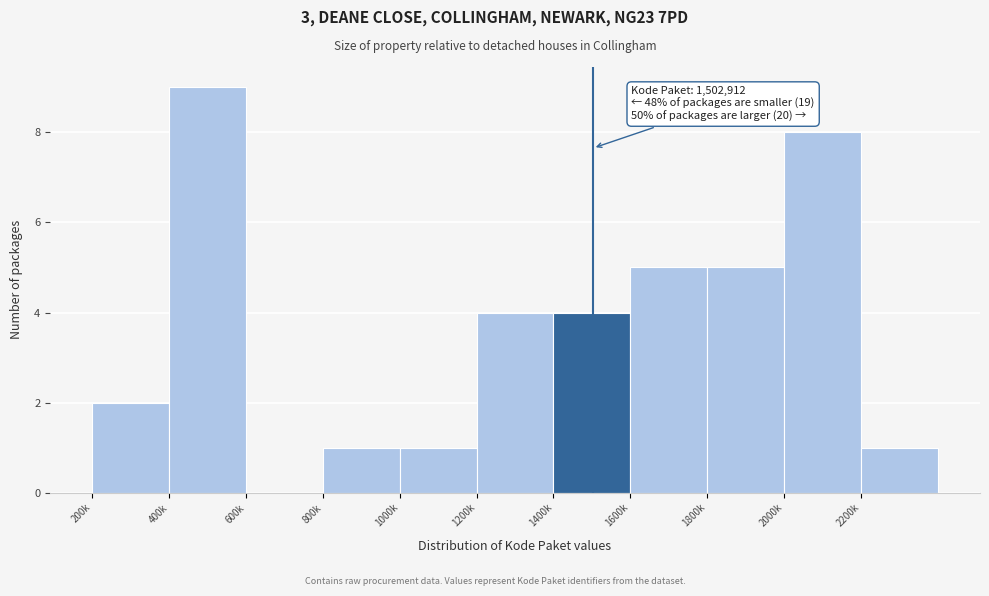

Reading right to left, what are all the values shown in this chart?

2200k=1	2000k=8	1800k=5	1600k=5	1400k=4	1200k=4	1000k=1	800k=1	600k=0	400k=9	200k=2